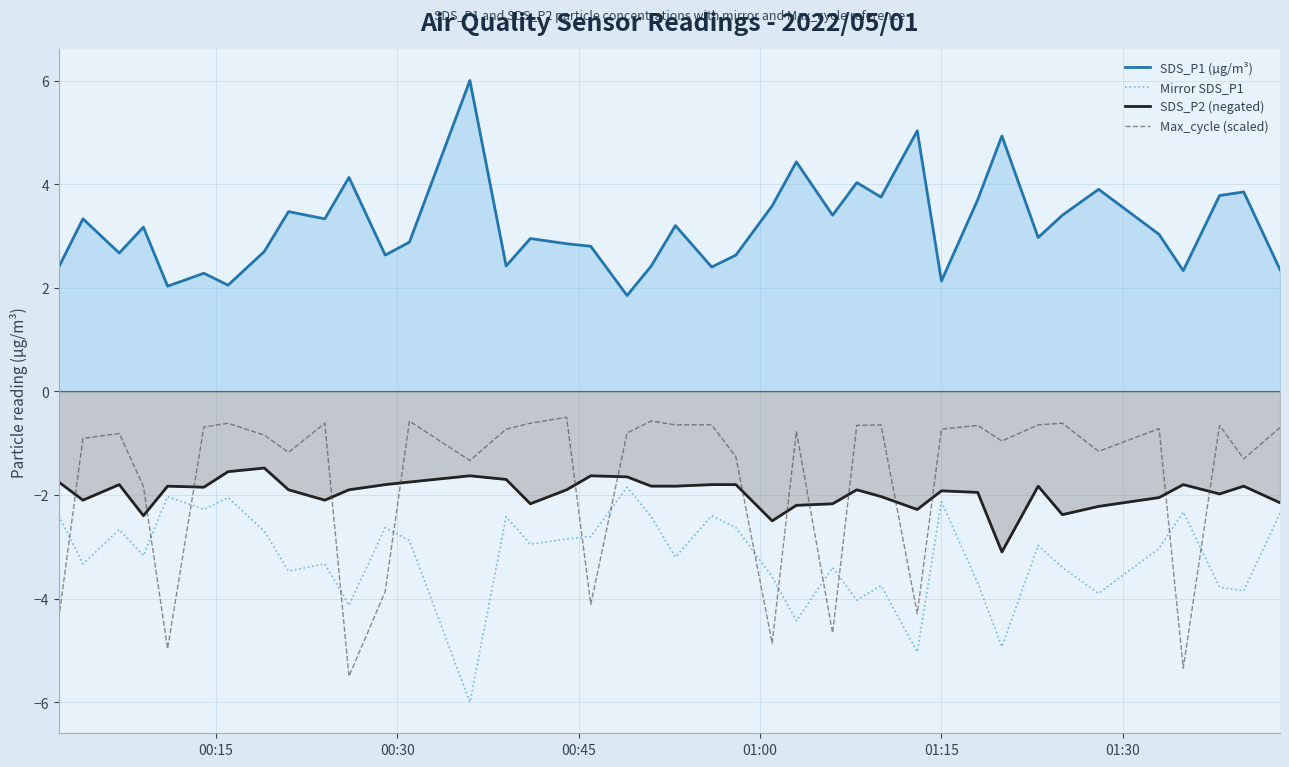

Which series has the largest total across all categories?

SDS_P1 (µg/m³)